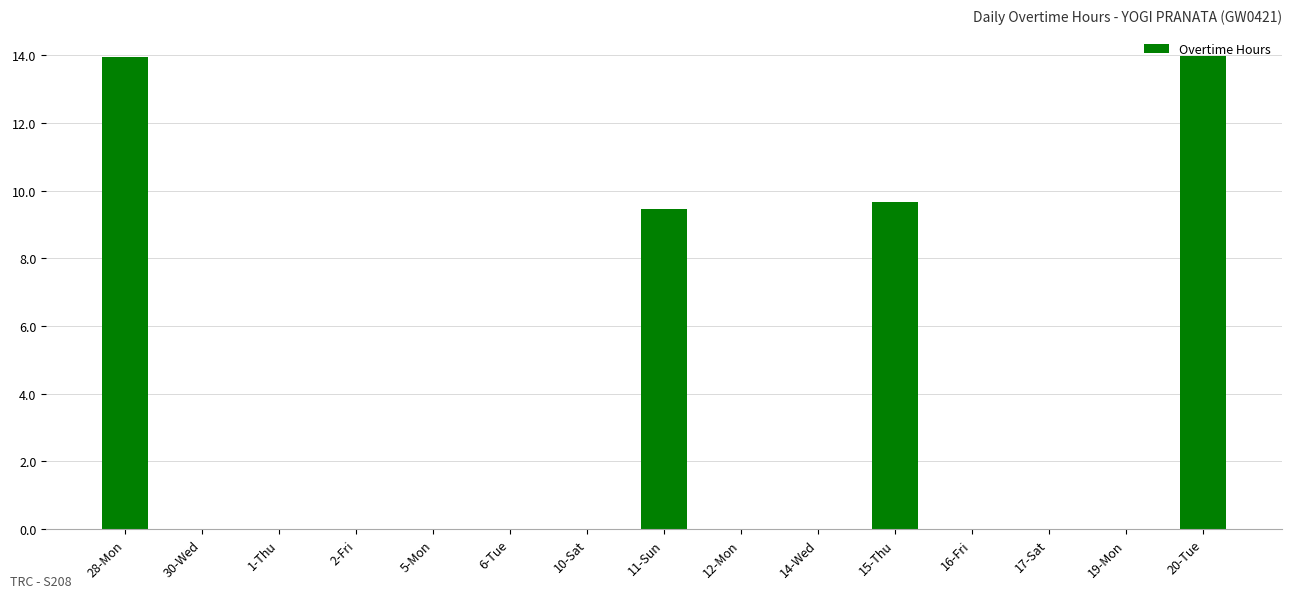

What is the maximum value shown in the chart?

14.0